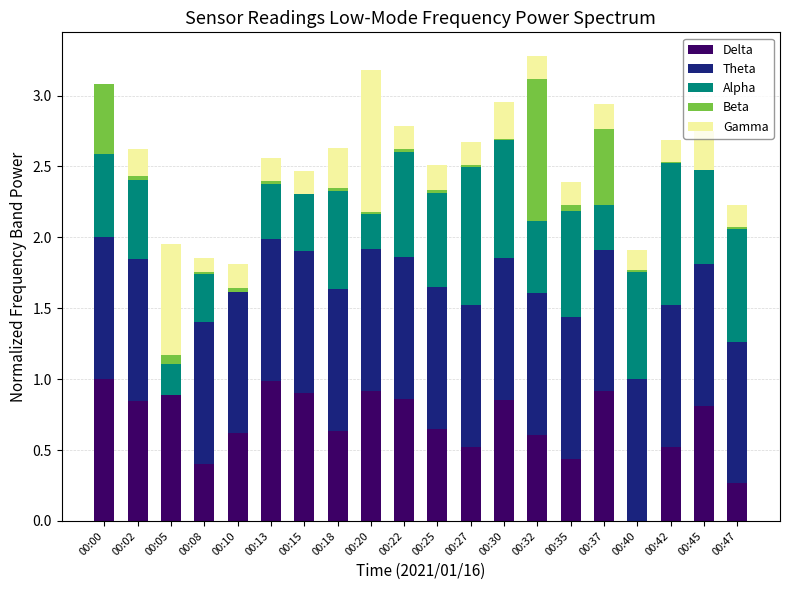

What is the sum of all Delta values?

13.6